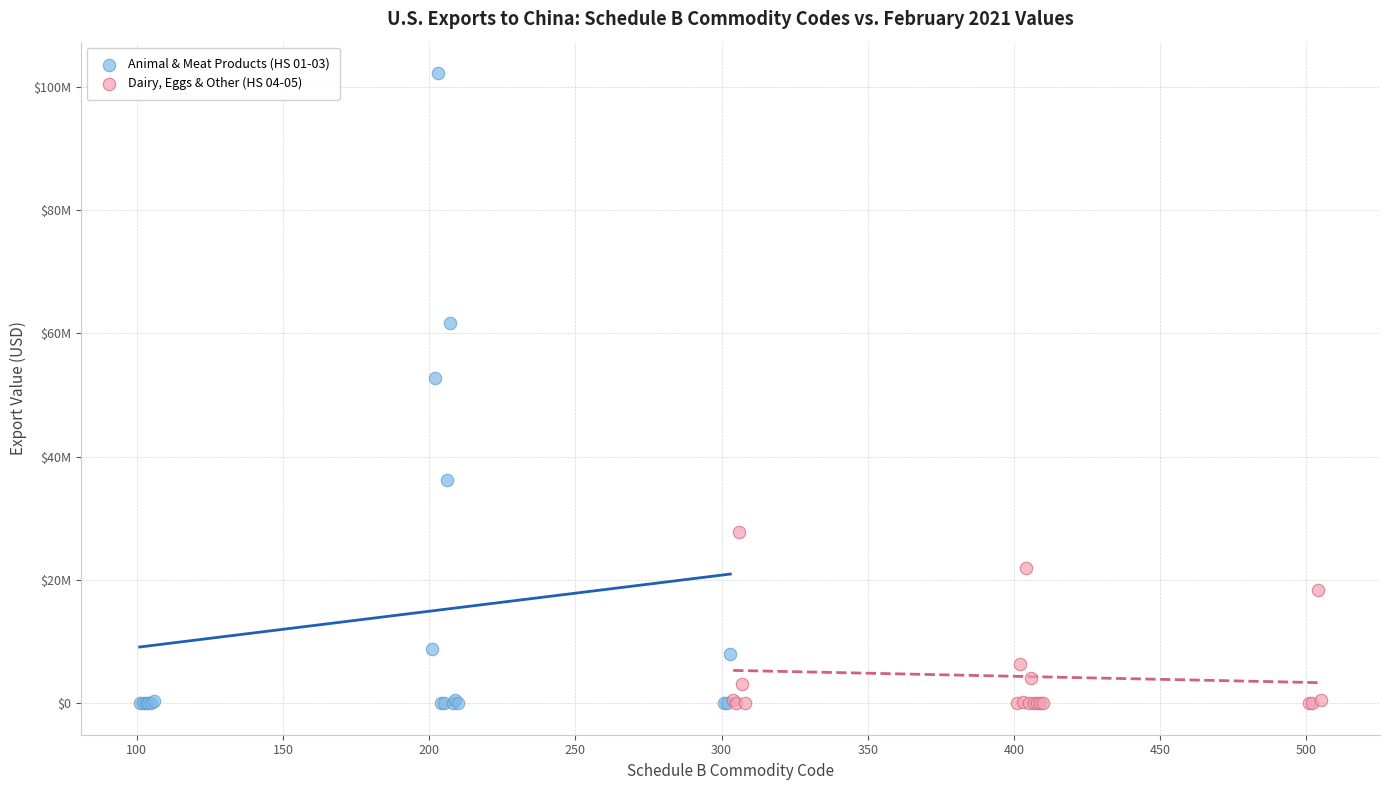

What are all the series names shown in the legend?

Animal & Meat Products (HS 01-03), Dairy, Eggs & Other (HS 04-05)